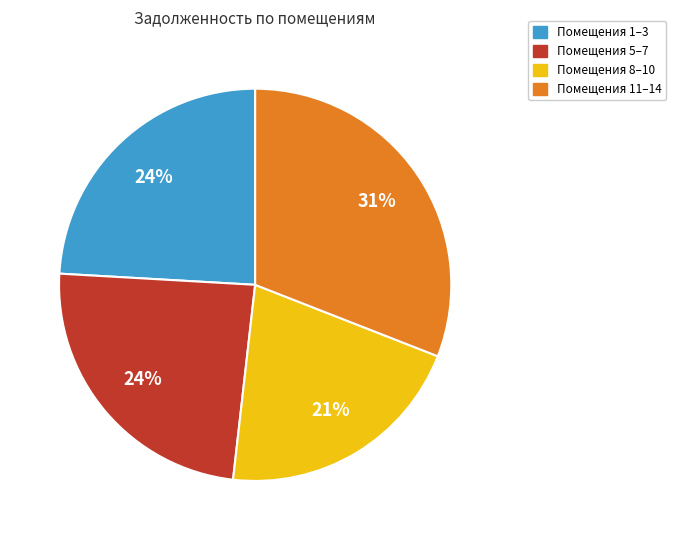

The Помещения 1–3 slice represents 24% of the pie. True or false?

True